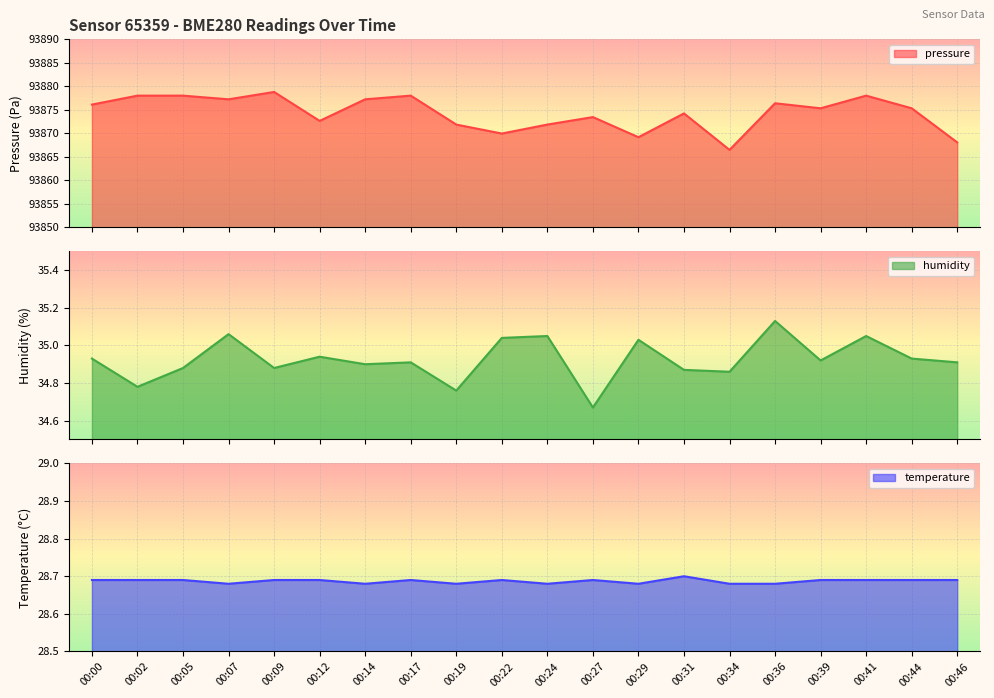

Between 00:22 and 00:36, which series saw the biggest shift?

pressure